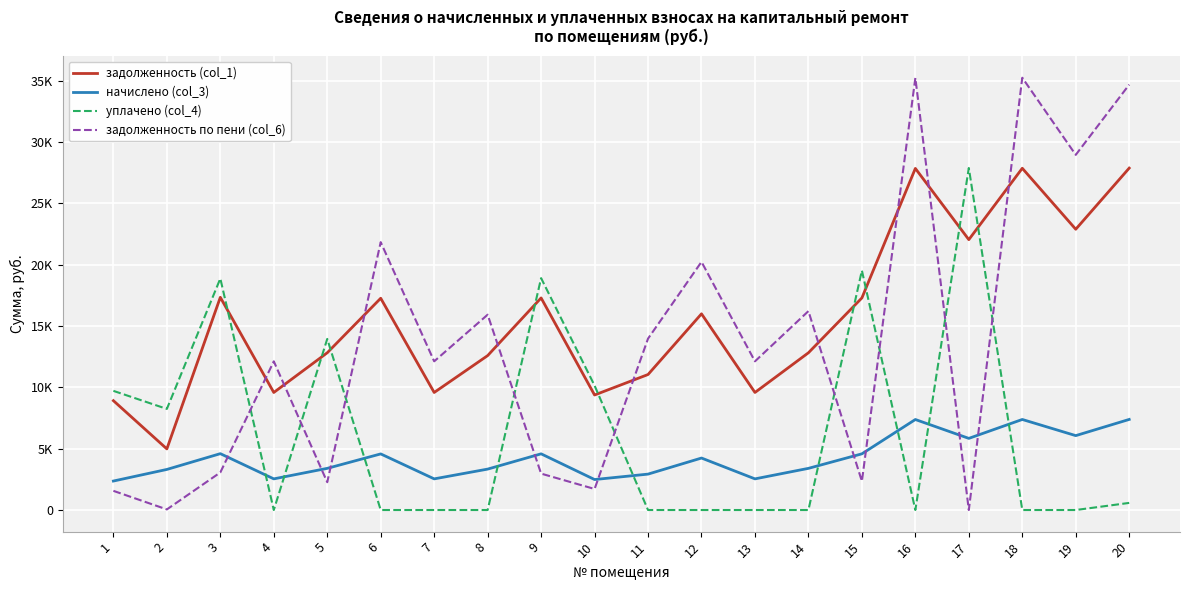

What is the total value across all series at 5?

32419.0